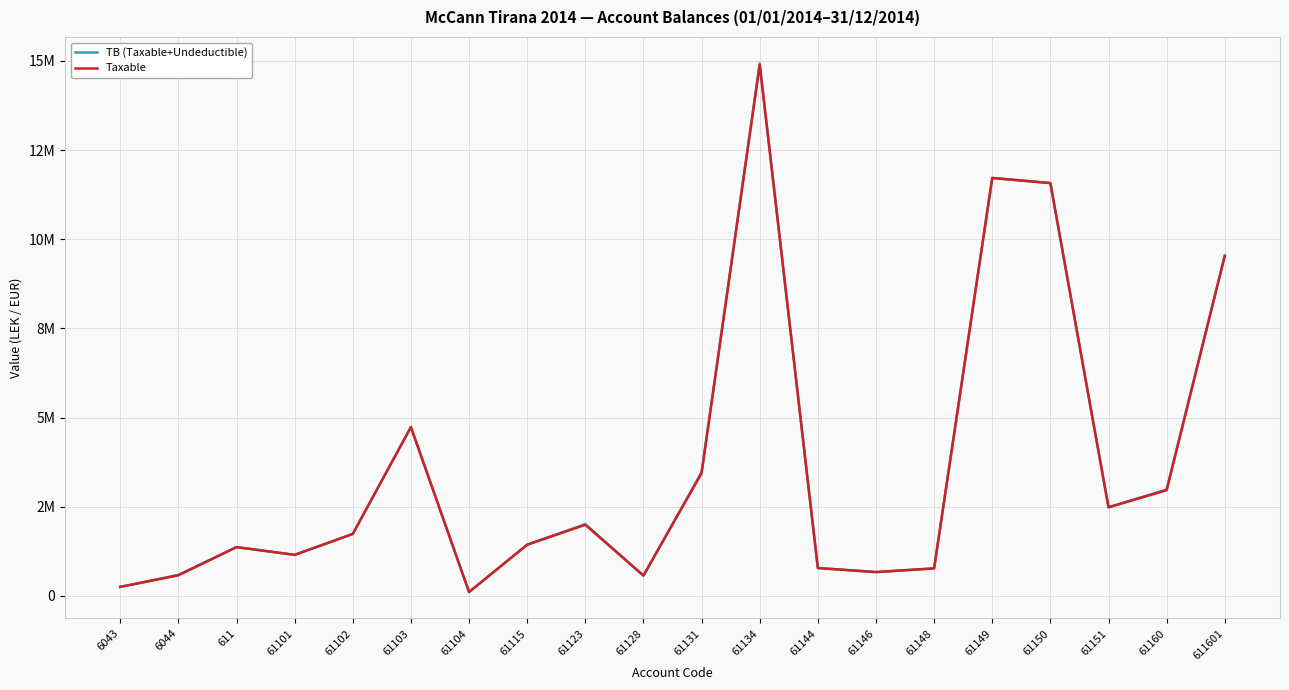

What is the total value across all series at 611?

2732137.1